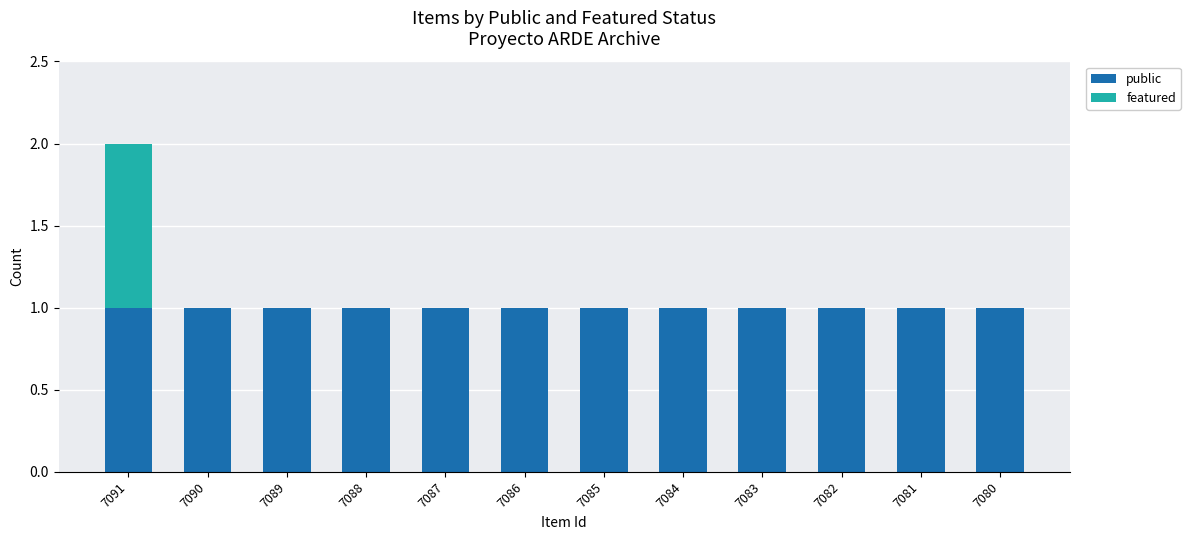

Reading left to right, list the values for the public series.

7091=1	7090=1	7089=1	7088=1	7087=1	7086=1	7085=1	7084=1	7083=1	7082=1	7081=1	7080=1